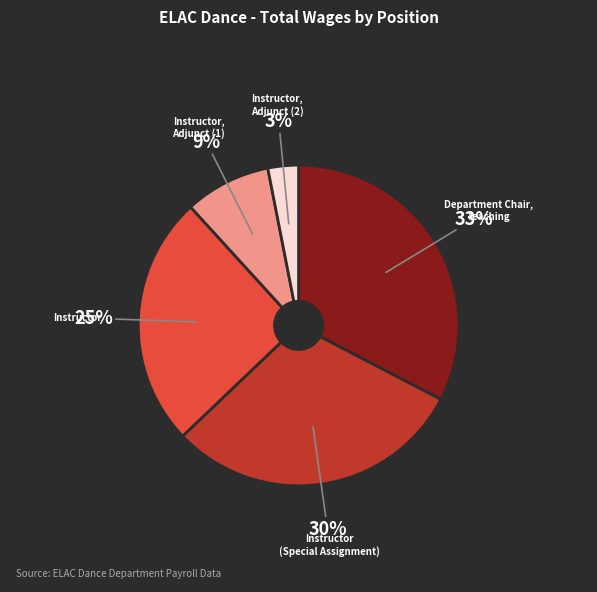

To the nearest percent, what is the difference between the largest and smallest slice percentages?

30%